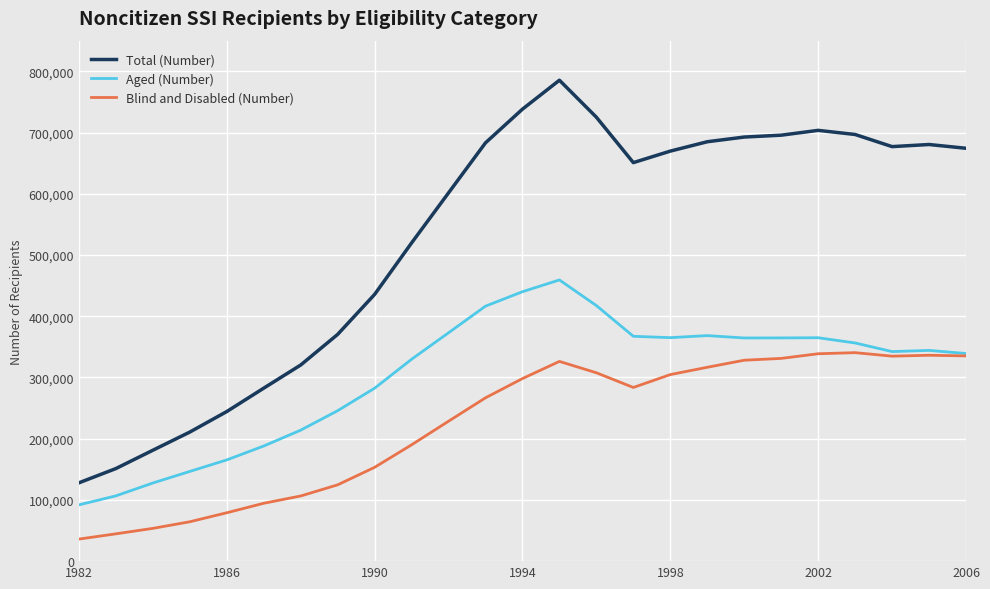

Which series has the widest spread of values?

Total (Number)